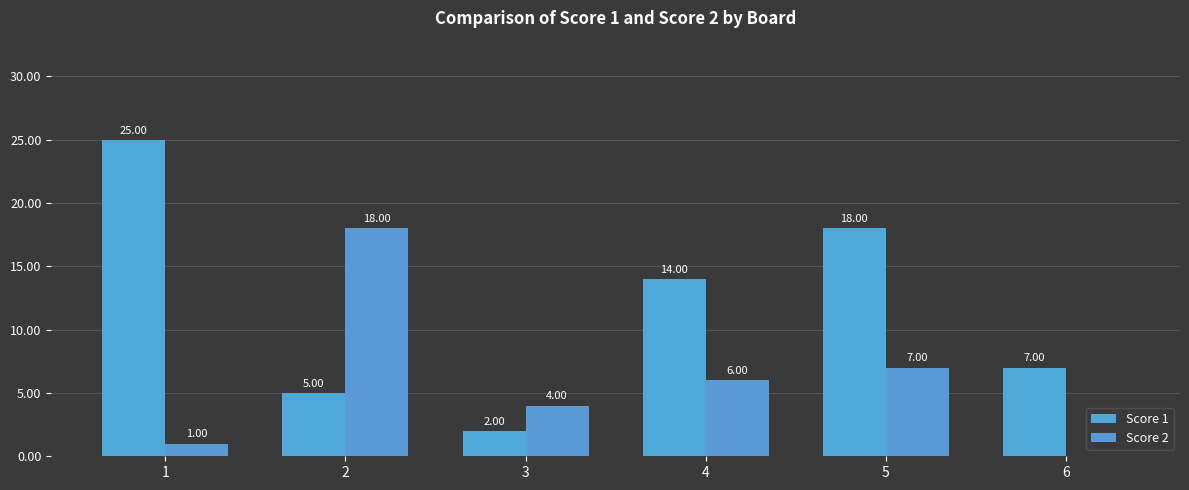

How many groups of bars are there?

6